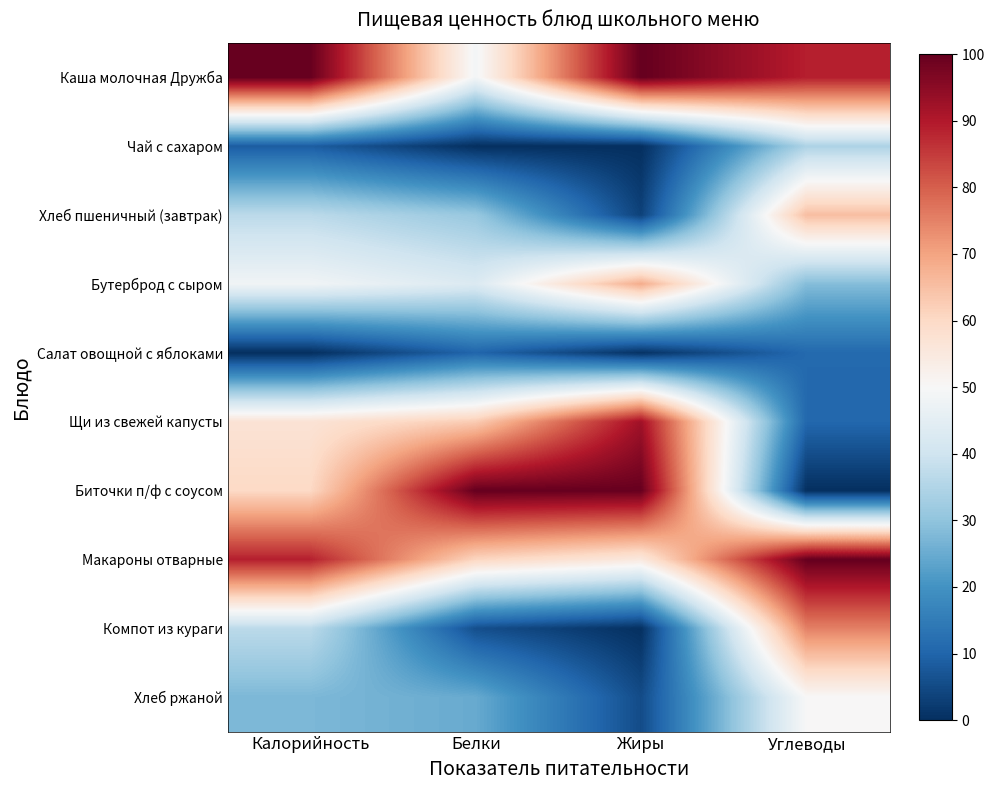

Reading right to left, what are all the values shown in this chart?

Каша молочная Дружба: Углеводы=89.0	Жиры=100.0	Белки=48.8	Калорийность=100.0
Чай с сахаром: Углеводы=34.5	Жиры=0.0	Белки=0.0	Калорийность=8.6
Хлеб пшеничный (завтрак): Углеводы=65.2	Жиры=3.5	Белки=31.1	Калорийность=36.7
Бутерброд с сыром: Углеводы=28.4	Жиры=68.4	Белки=42.9	Калорийность=48.3
Салат овощной с яблоками: Углеводы=11.0	Жиры=0.6	Белки=10.2	Калорийность=0.0
Щи из свежей капусты: Углеводы=10.7	Жиры=92.2	Белки=62.8	Калорийность=57.0
Биточки п/ф с соусом: Углеводы=0.0	Жиры=99.7	Белки=100.0	Калорийность=60.0
Макароны отварные: Углеводы=100.0	Жиры=55.0	Белки=60.7	Калорийность=88.8
Компот из кураги: Углеводы=75.1	Жиры=0.2	Белки=5.9	Калорийность=36.8
Хлеб ржаной: Углеводы=50.0	Жиры=5.3	Белки=24.8	Калорийность=27.4